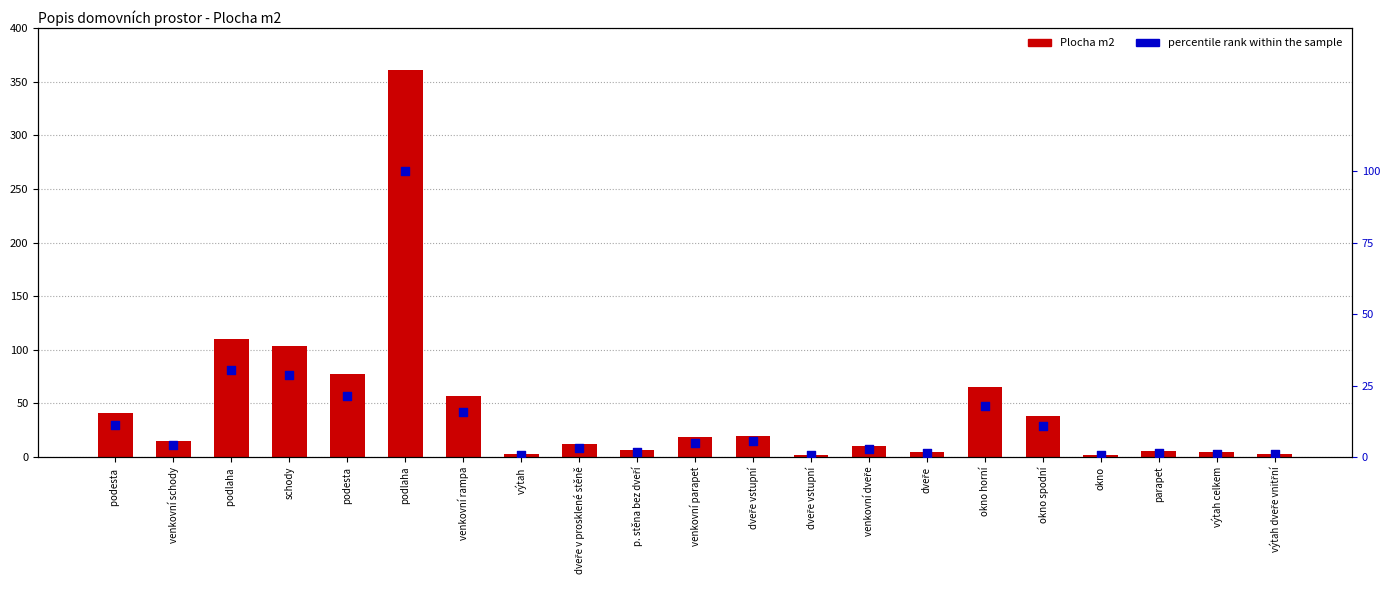

Which series has the widest spread of Y values?

Plocha m2